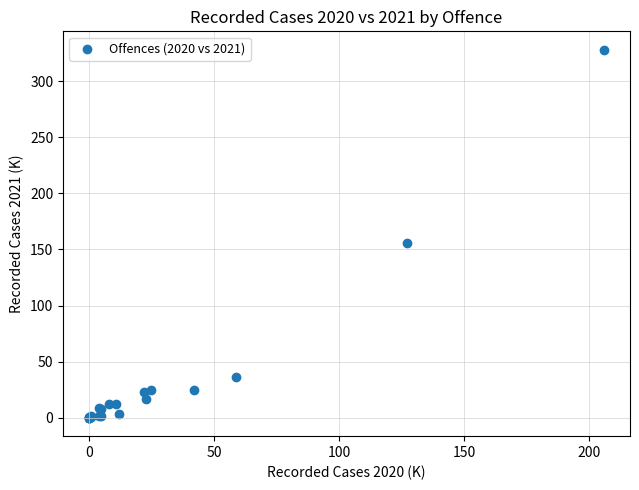

What Y value in the scatter plot is closest to 164?

156